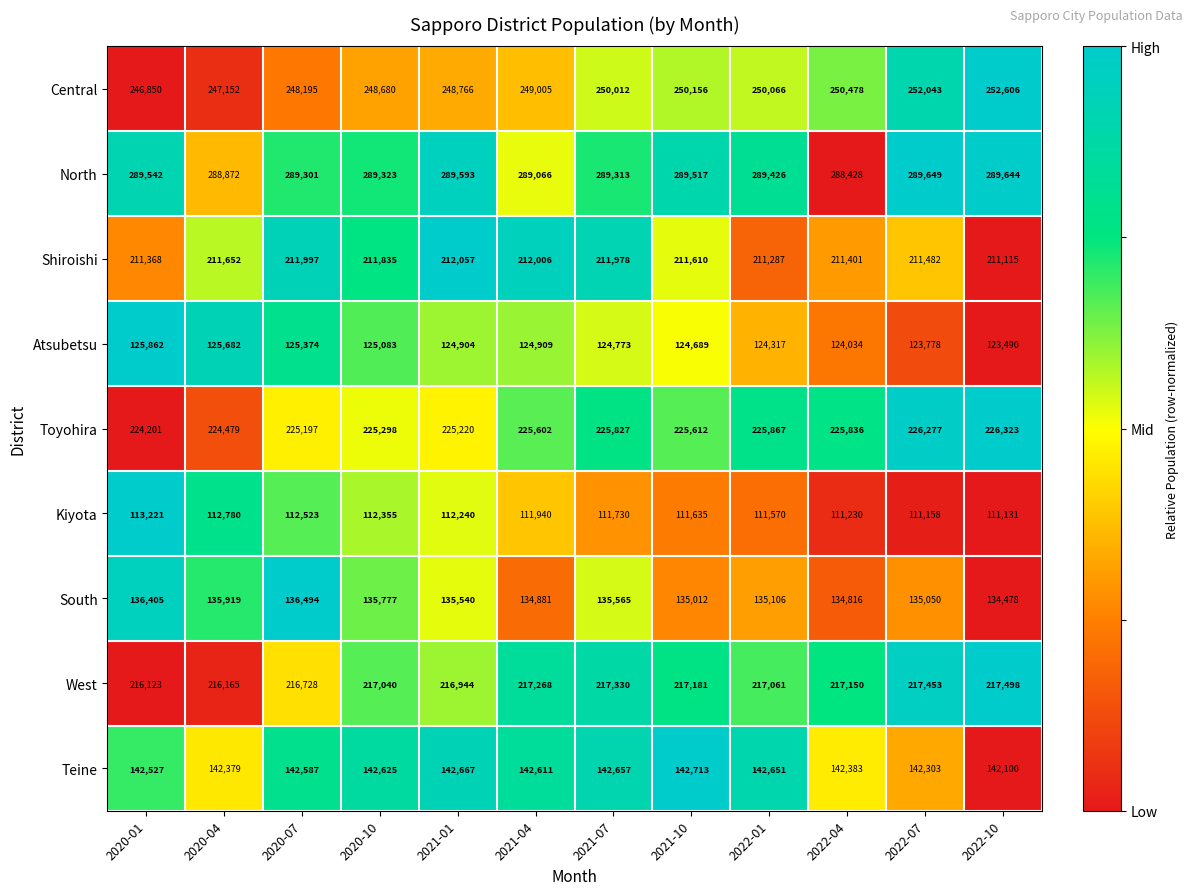

How many data points does each series have?

12